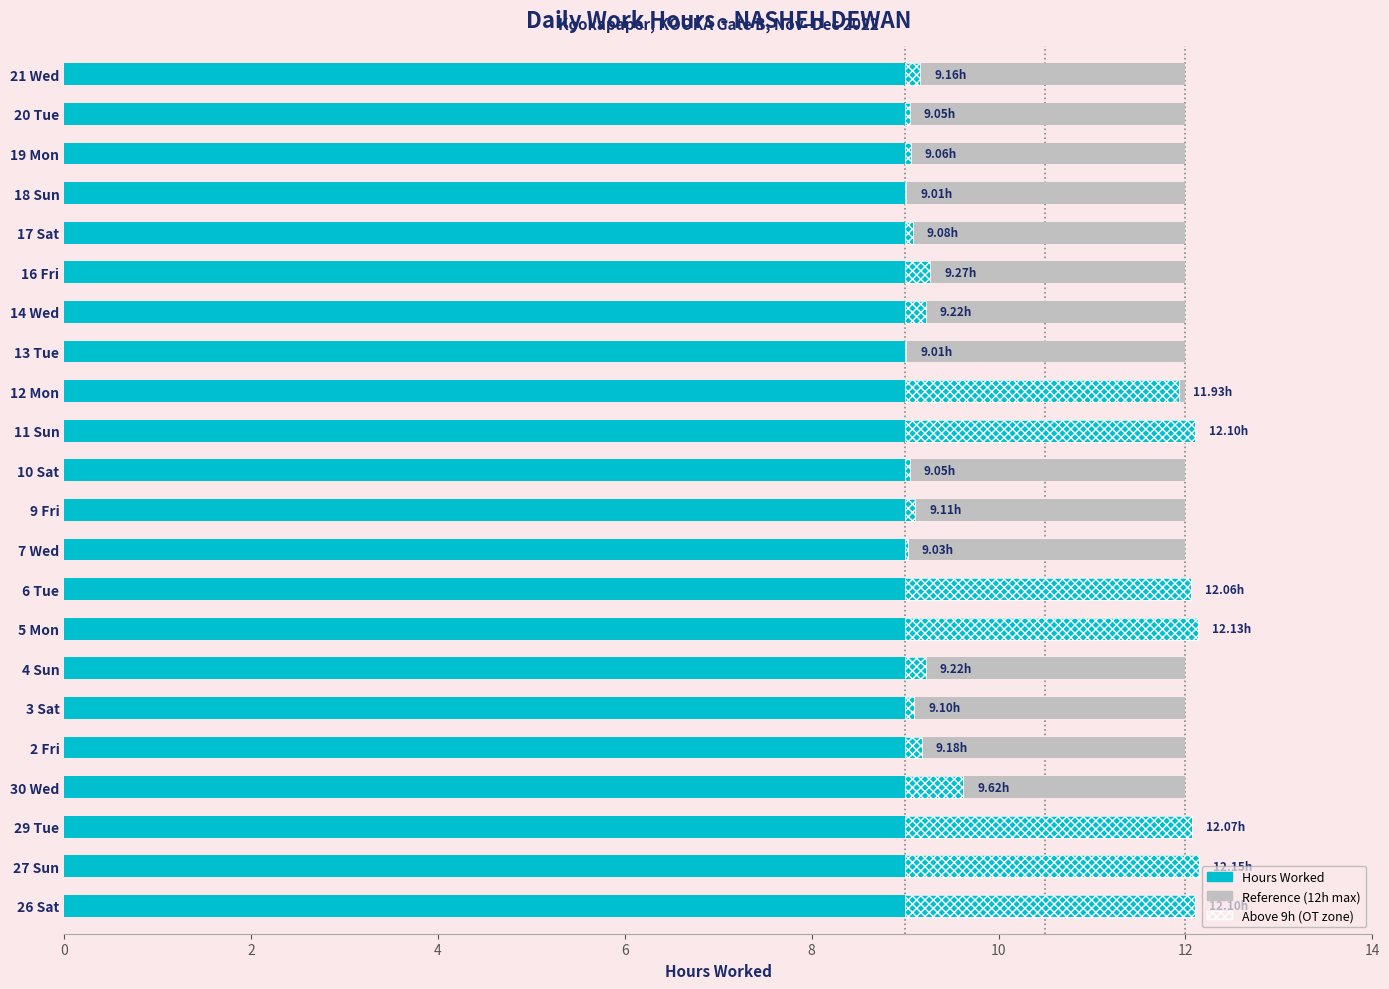

How many distinct data groups are displayed?

3